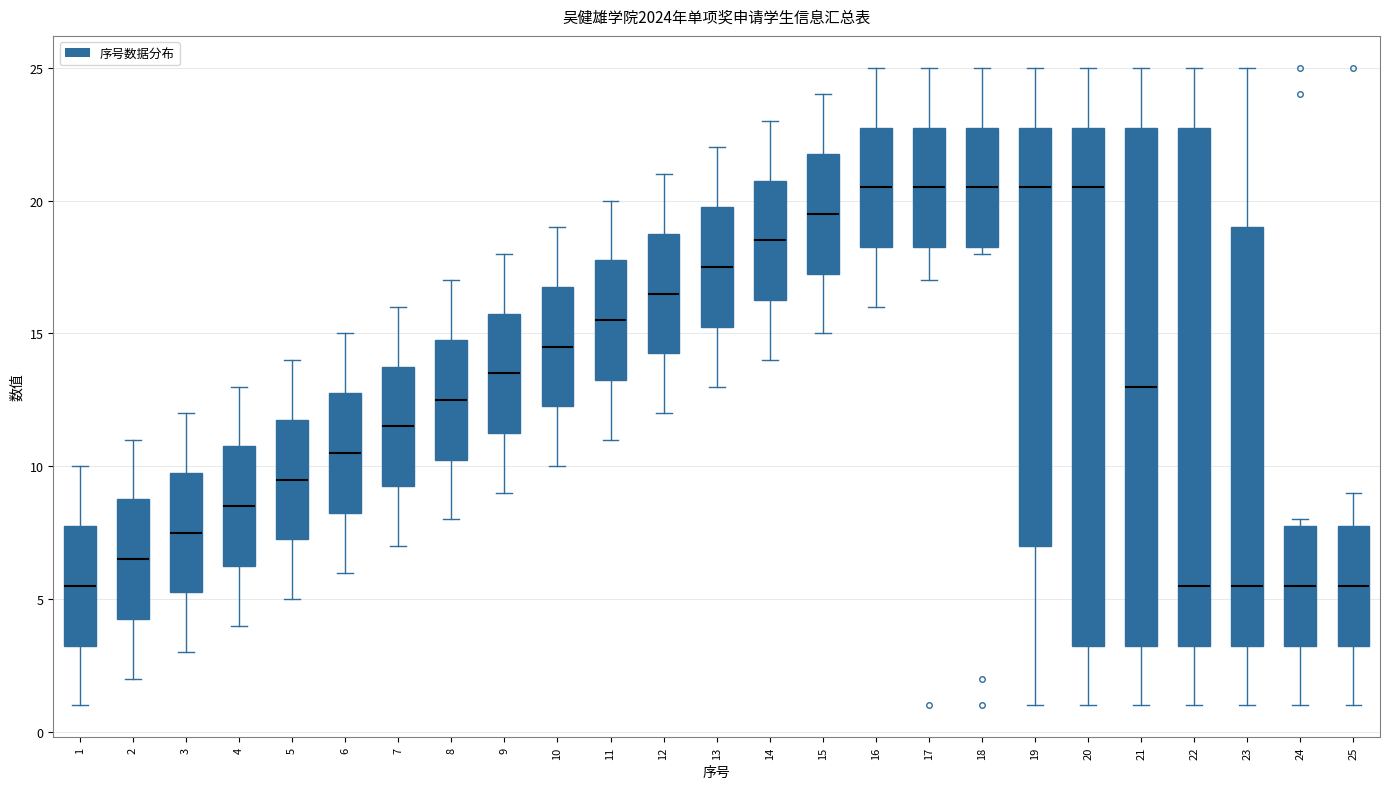

Where is the upper edge of the box at x = 7 on the y-axis? The values are not printed on the chart, so give them approximately, as read against the axis.

14.0